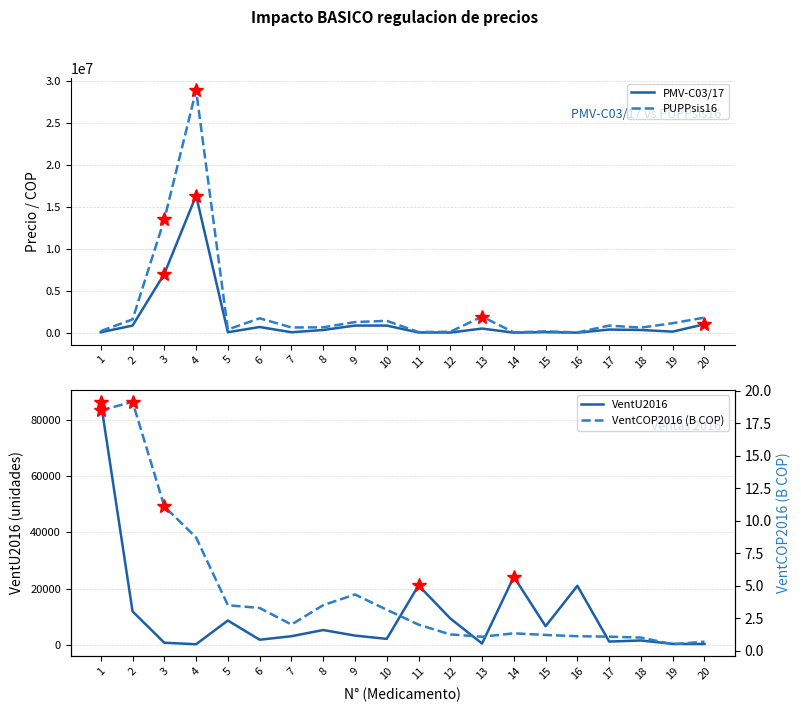

Reading left to right, extract all data points from this chart.

PMV-C03/17: 1=71932.0	2=866125.0	3=7027989.0	4=16331884.0	5=71598.0	6=696694.0	7=71598.0	8=341045.0	9=866125.0	10=866125.0	11=44841.0	12=35966.0	13=511568.0	14=24269.0	15=84036.0	16=23356.0	17=390864.0	18=341045.0	19=143196.0	20=1023135.0
PUPPsis16: 1=214096.0	2=1601158.0	3=13496312.0	4=28867454.0	5=400992.0	6=1732413.0	7=639189.0	8=655735.0	9=1283268.0	10=1432309.0	11=94521.0	12=132413.0	13=1928712.0	14=55019.0	15=180467.0	16=52882.0	17=862946.0	18=619328.0	19=1149858.0	20=1814732.0
VentU2016: 1=86409.0	2=11965.0	3=823.0	4=302.0	5=8726.0	6=1897.0	7=3148.0	8=5344.0	9=3372.0	10=2200.0	11=21219.0	12=9456.0	13=556.0	14=24267.0	15=6709.0	16=21061.0	17=1250.0	18=1630.0	19=432.0	20=381.0
VentCOP2016 (B COP): 1=18.5	2=19.2	3=11.1	4=8.7	5=3.5	6=3.3	7=2.0	8=3.5	9=4.3	10=3.2	11=2.0	12=1.3	13=1.1	14=1.3	15=1.2	16=1.1	17=1.1	18=1.0	19=0.5	20=0.7